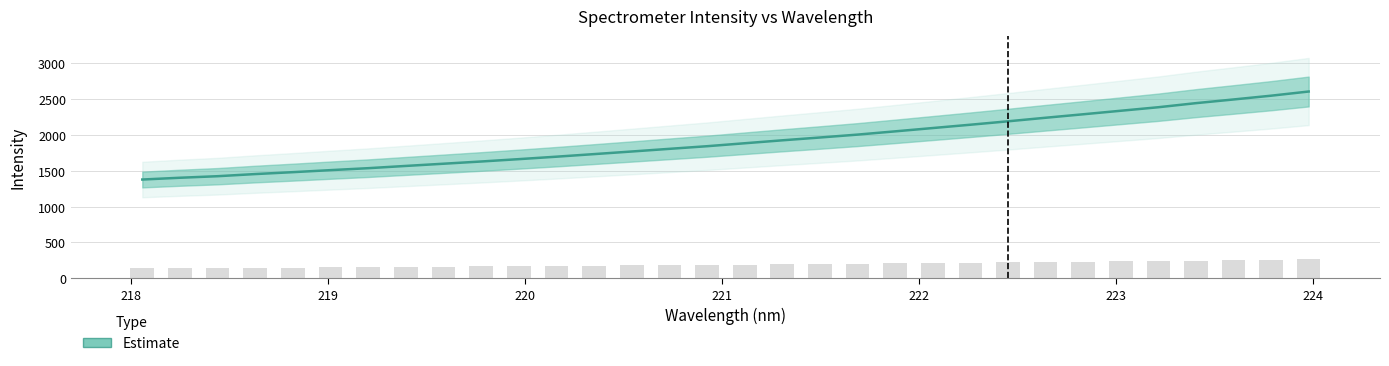

How many bars are there in total?

32